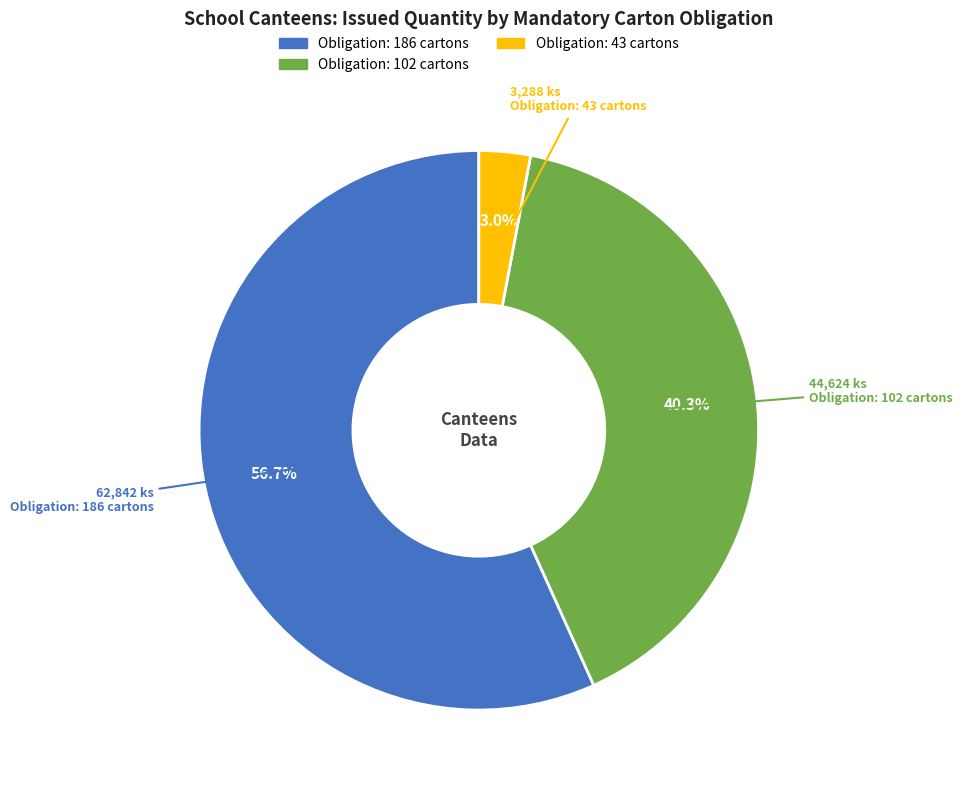

Is there a majority slice in this chart?

Yes